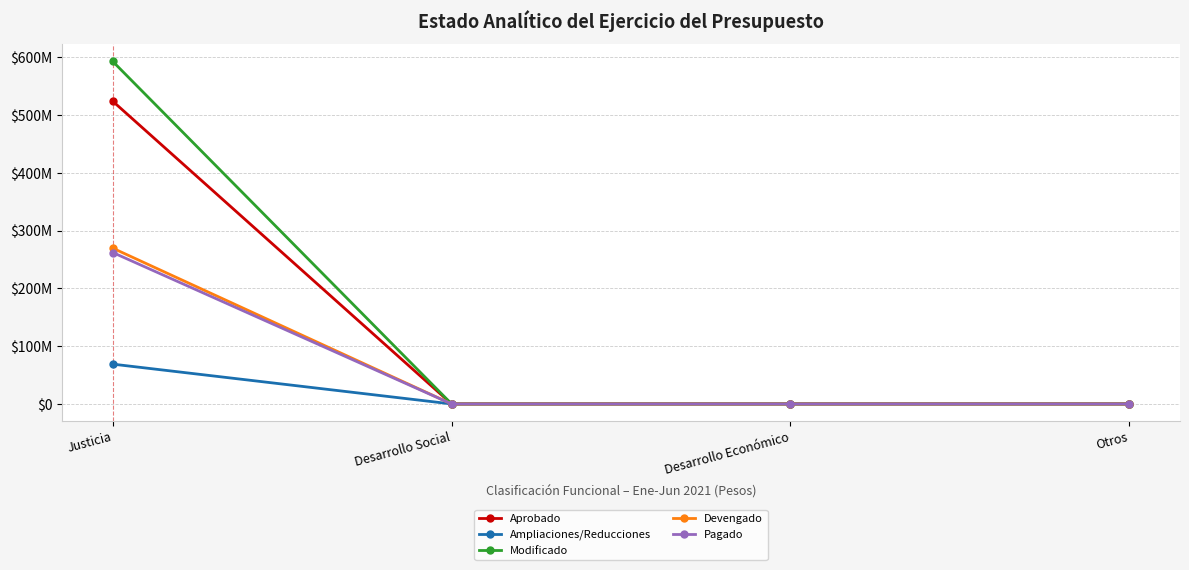

Does the chart have visible grid lines?

Yes